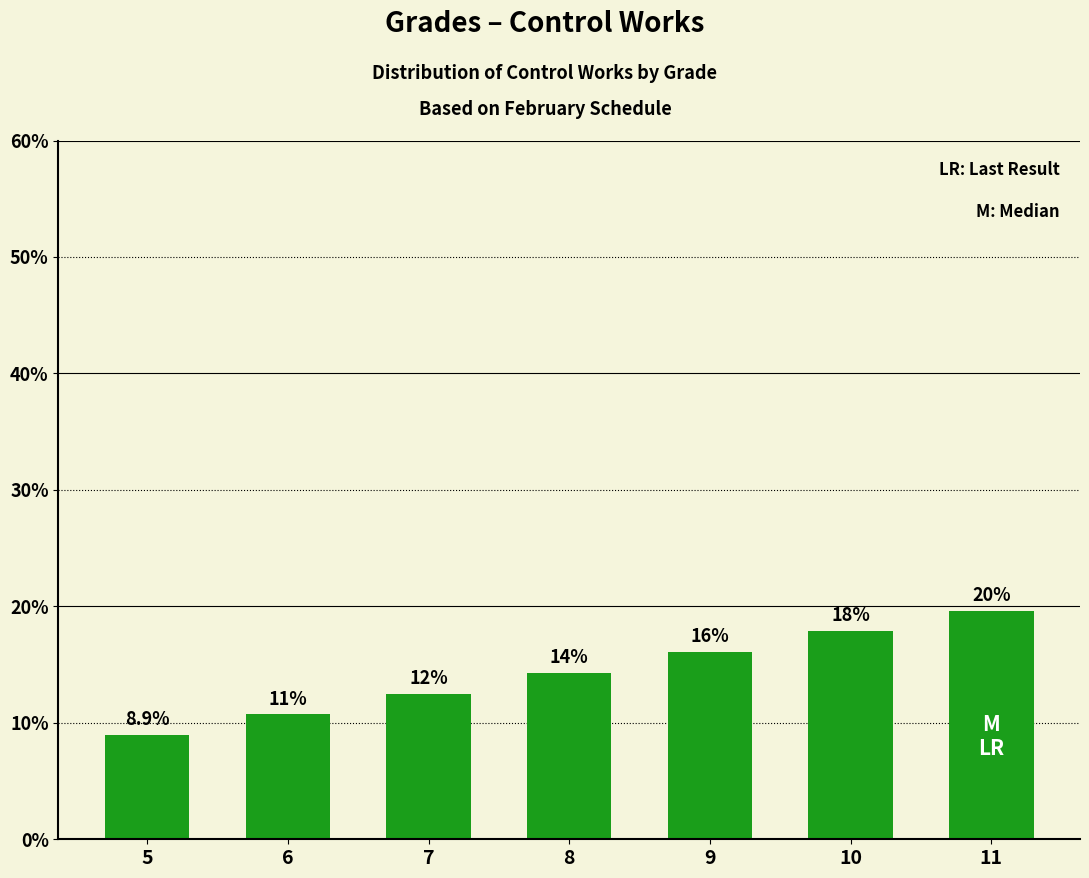

Reading right to left, transcribe all the data shown in this chart.

11=19.6	10=17.9	9=16.1	8=14.3	7=12.5	6=10.7	5=8.9